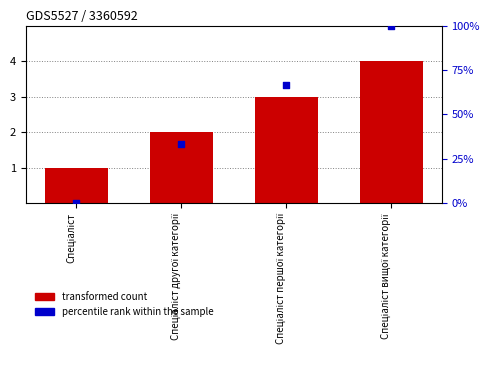

Which series contains the lowest Y value?

percentile rank within the sample